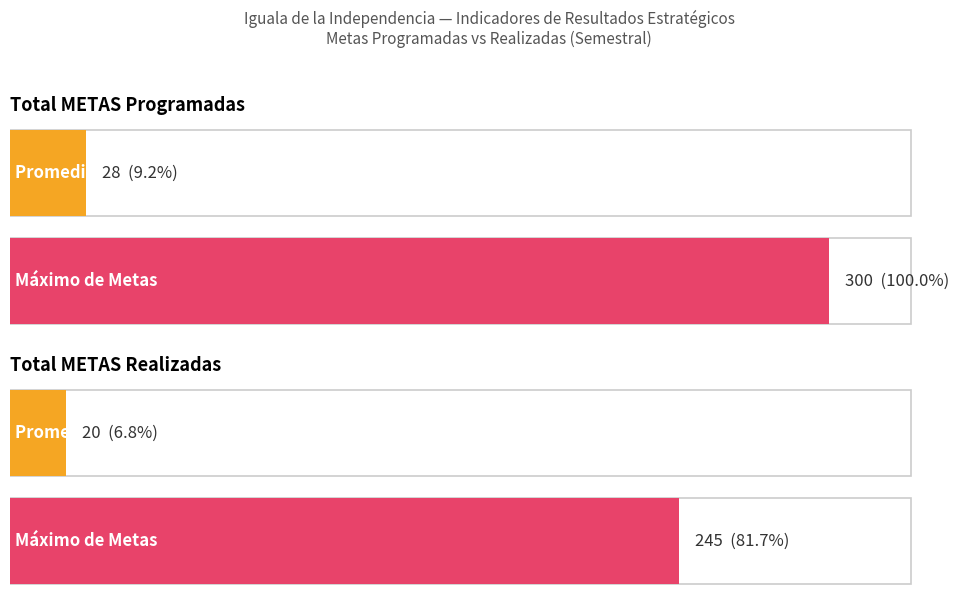

Rank the series at 395 from highest to lowest value.

Total METAS Programadas, Total METAS Realizadas